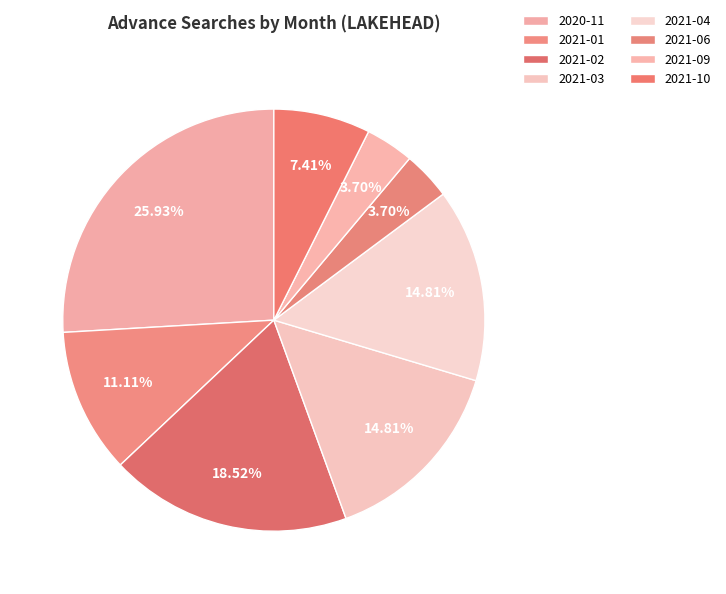

To the nearest percent, what is the average slice percentage?

12%